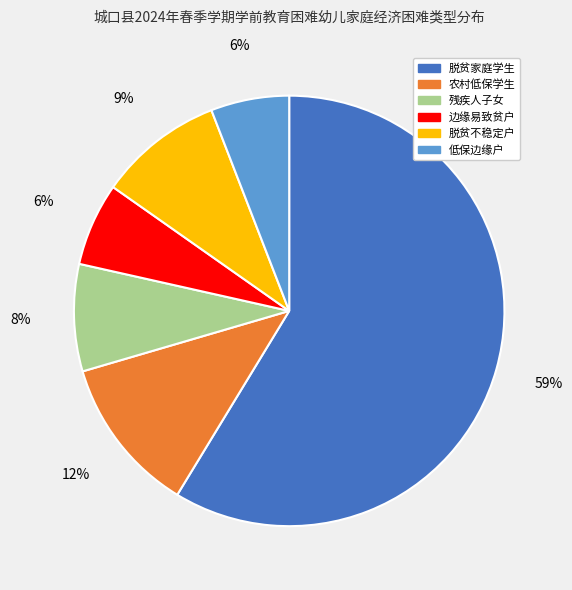

To the nearest percent, what portion does 残疾人子女 represent?

8%